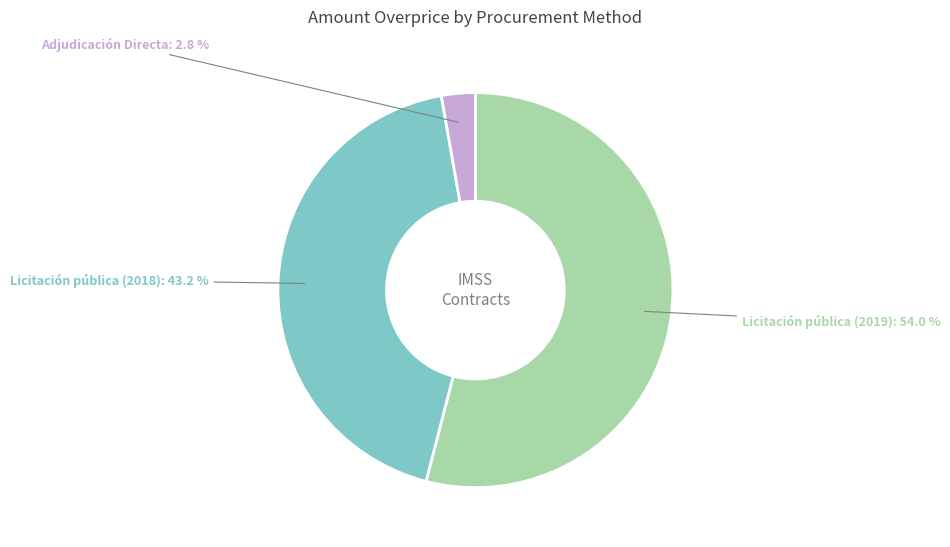

Which has a higher value, Adjudicación Directa or Licitación pública (2019)?

Licitación pública (2019)